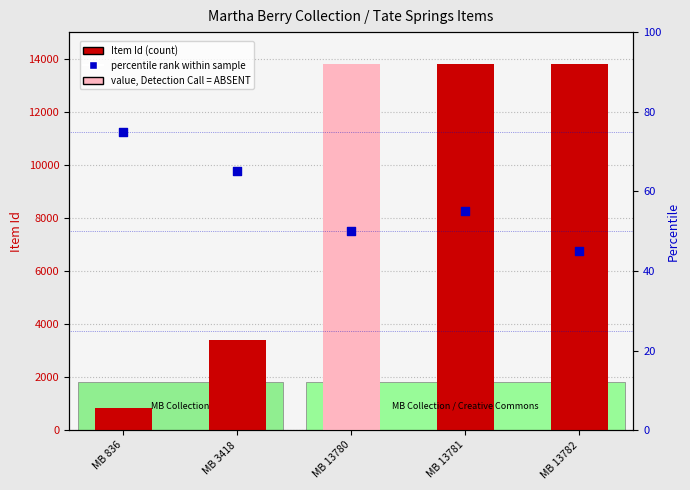

Which has a higher value, MB 13781 or MB 3418?

MB 13781